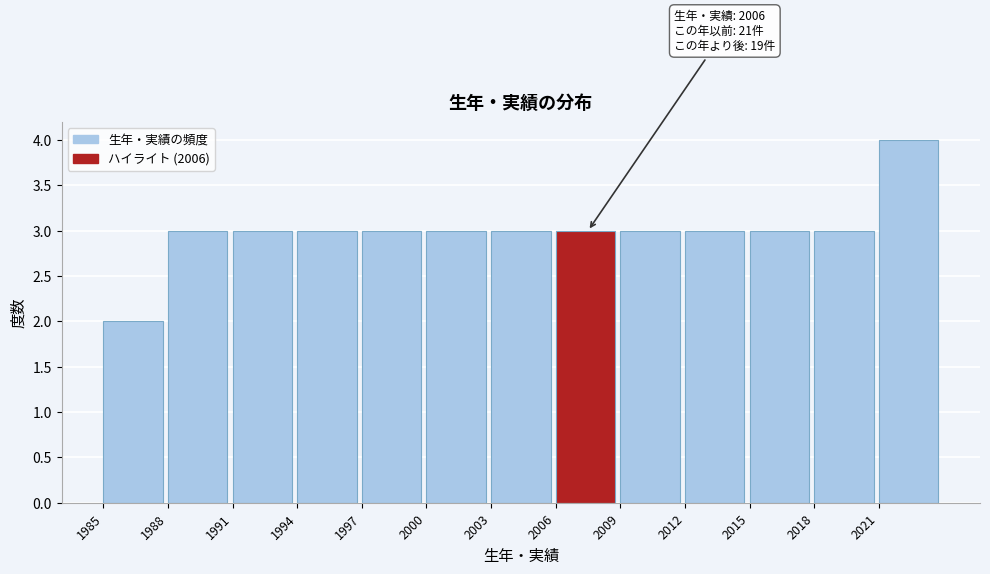

Which range on the x-axis has the tallest bar?

2021 to 2024